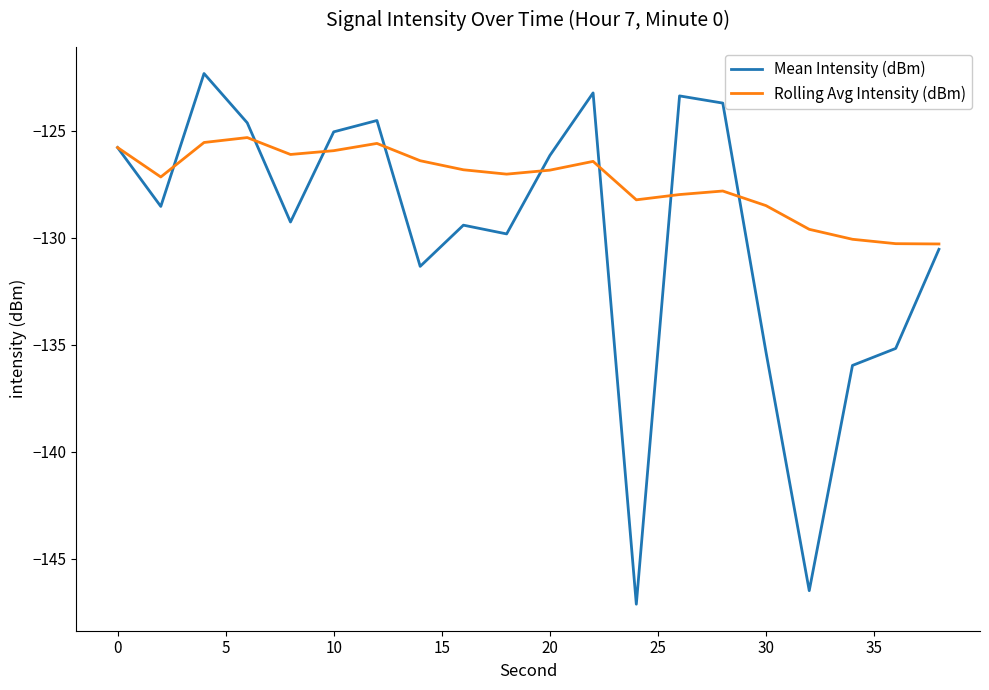

Rank the series by their average value, from lowest to highest.

Mean Intensity (dBm), Rolling Avg Intensity (dBm)